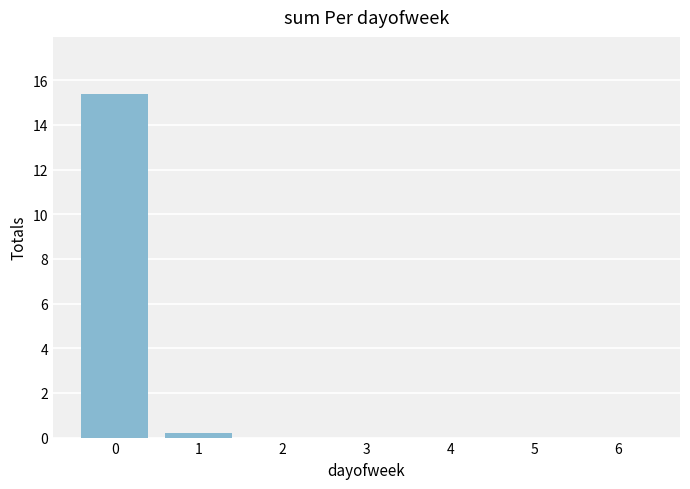

The value at 0 is 15.4. True or false?

True